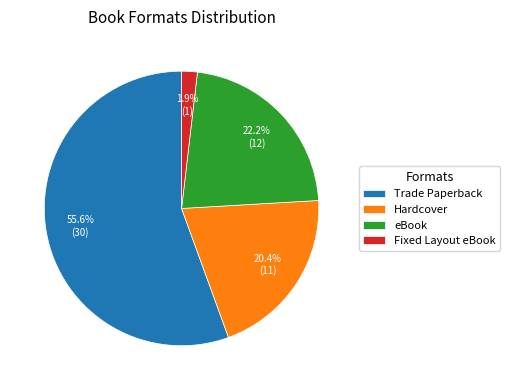

Which slice is the largest?

Trade Paperback